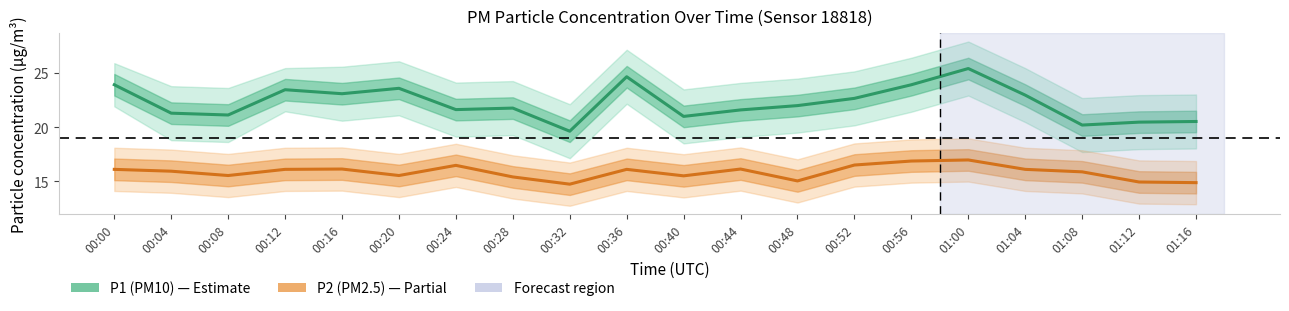

Where is the first local maximum for P2 (PM2.5)?

00:16